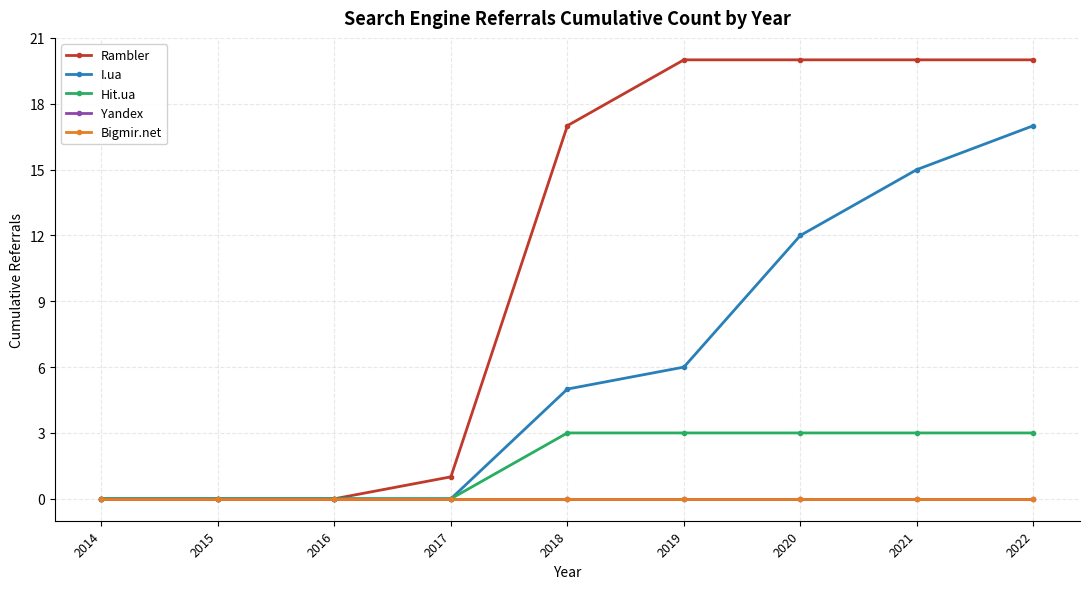

True or false: Hit.ua has more than 0 interior local peaks.

False